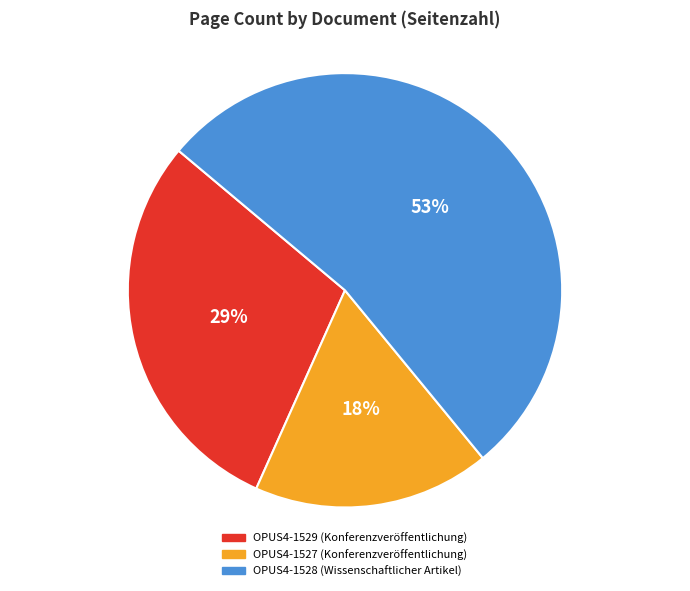

To the nearest percent, what portion does OPUS4-1529 represent?

29%